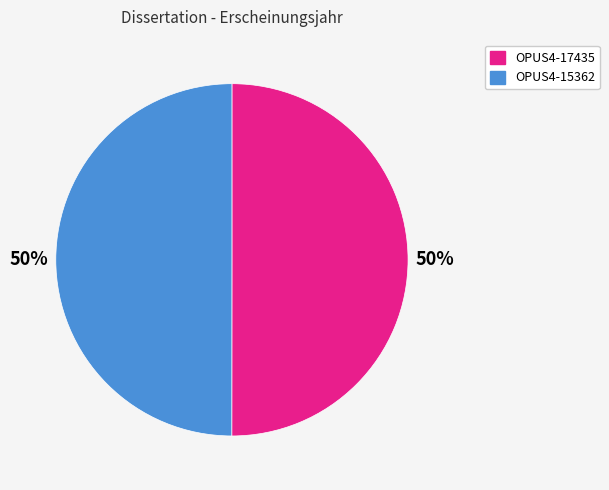

To the nearest percent, what percentage of the pie is OPUS4-17435?

50%